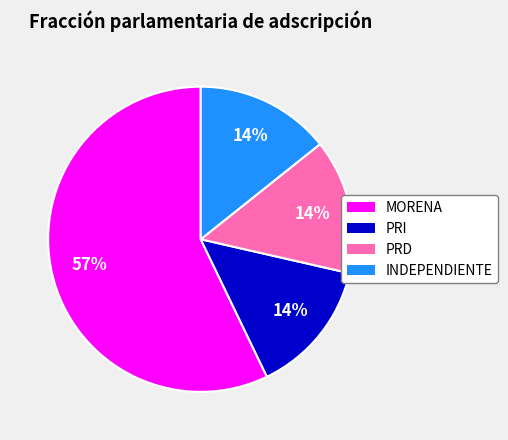

Is it true that MORENA is 57% of the pie?

True